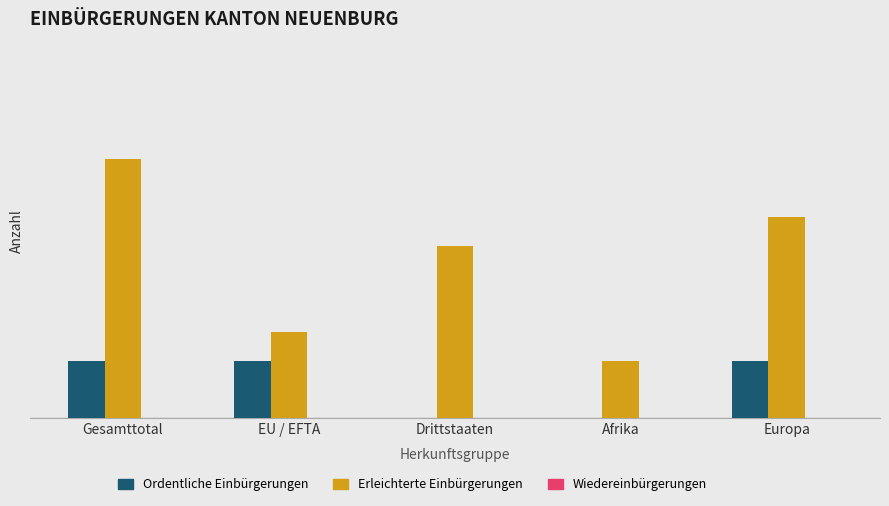

Are the bars horizontal?

No